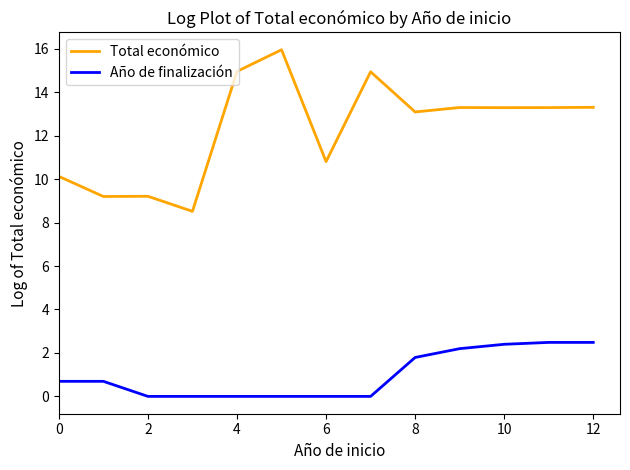

Rank the series by their maximum value, from lowest to highest.

Año de finalización, Total económico